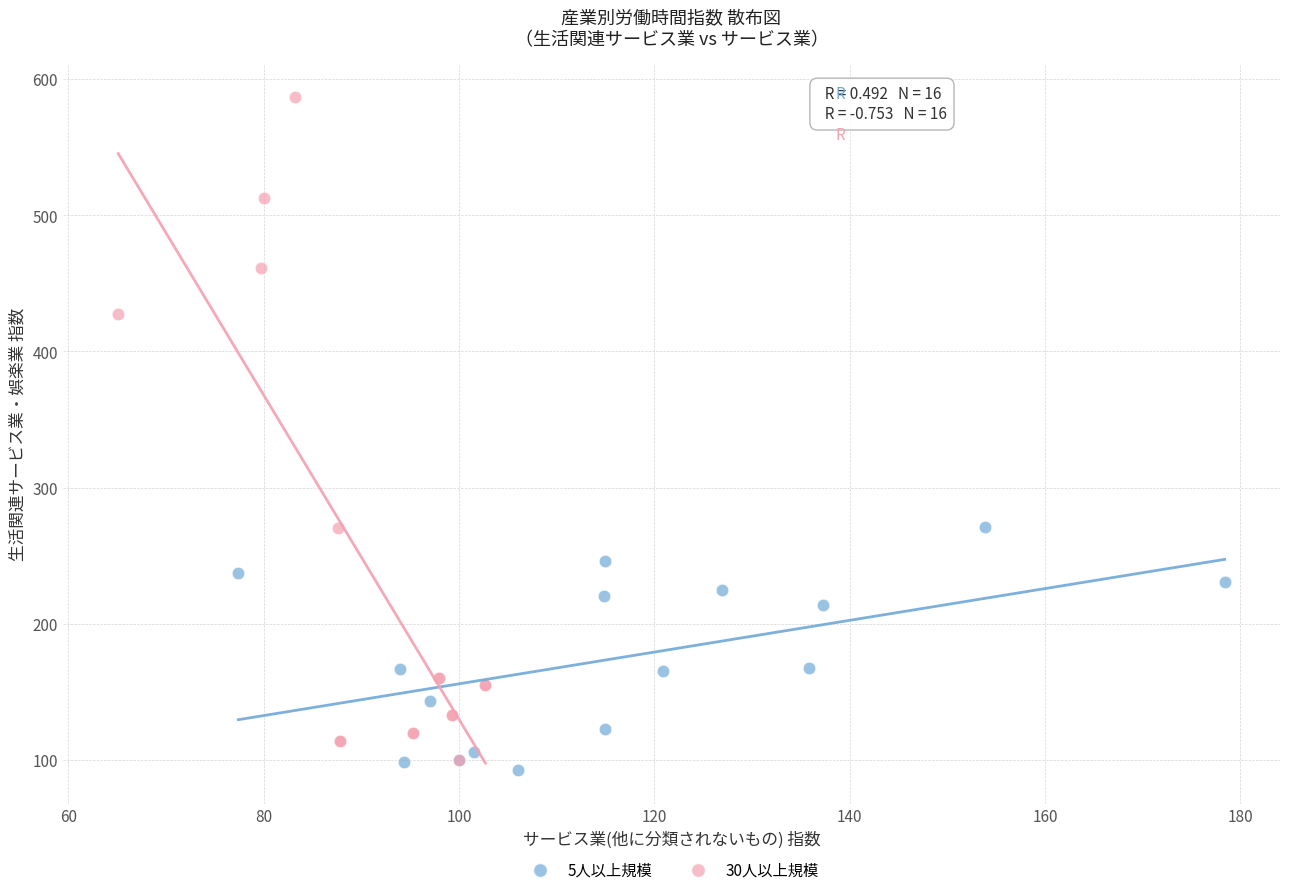

Which series has the largest Y range (max minus min)?

30人以上規模